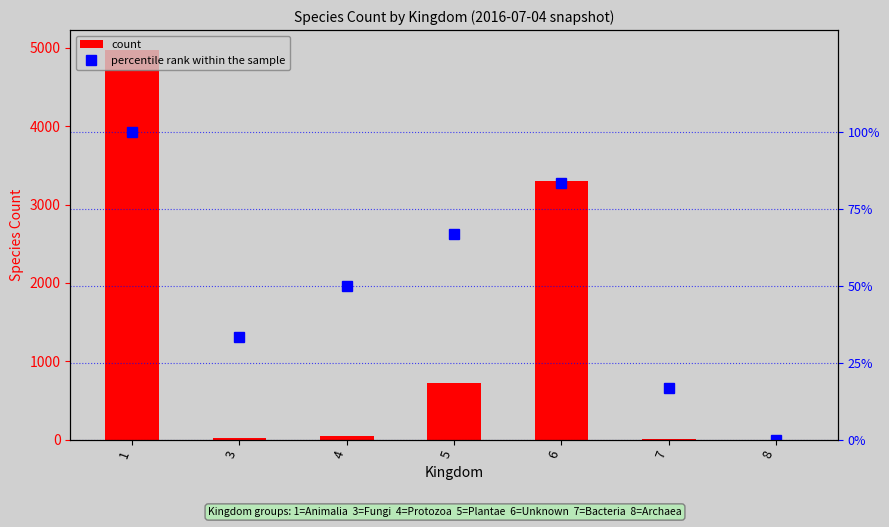

The value of count at 6 is 4587. True or false?

False